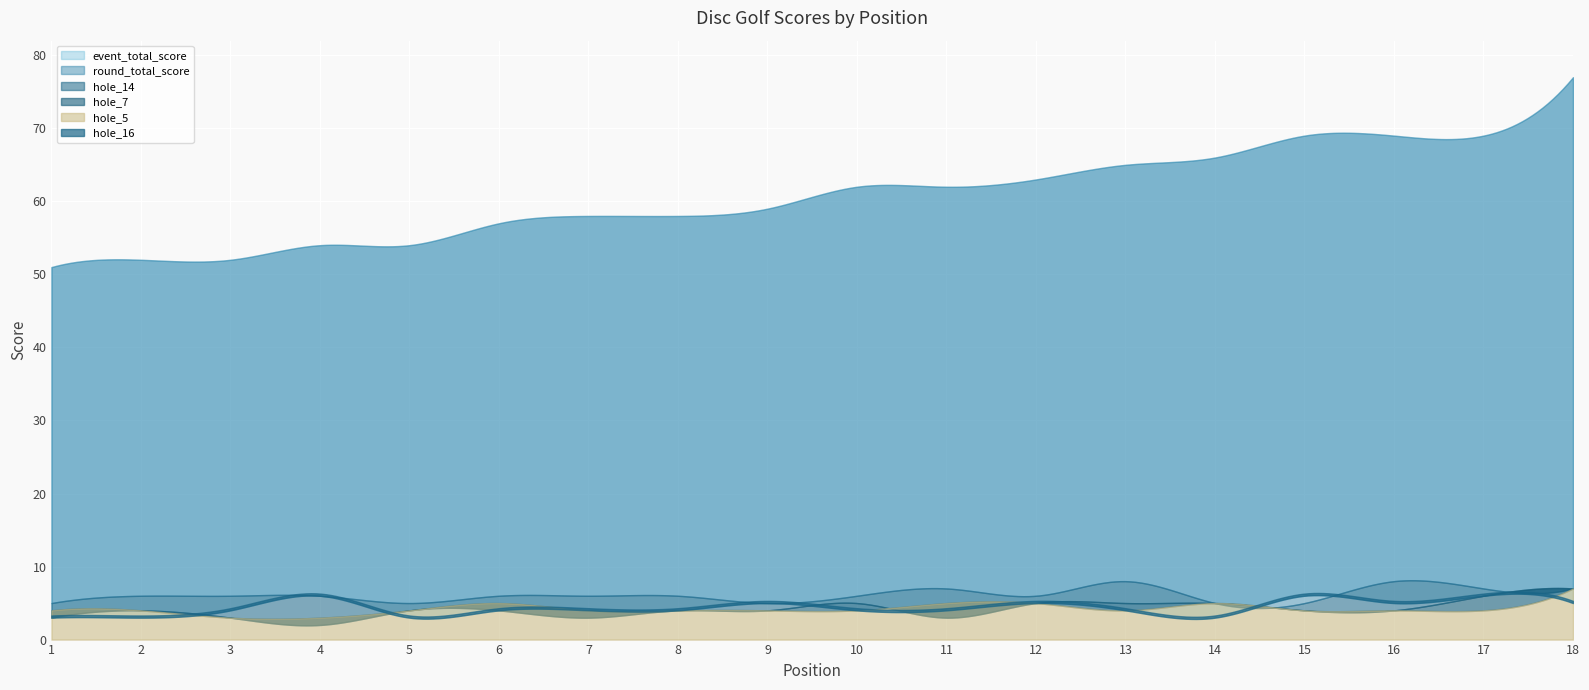

At which label is hole_5 closest to 5?

6